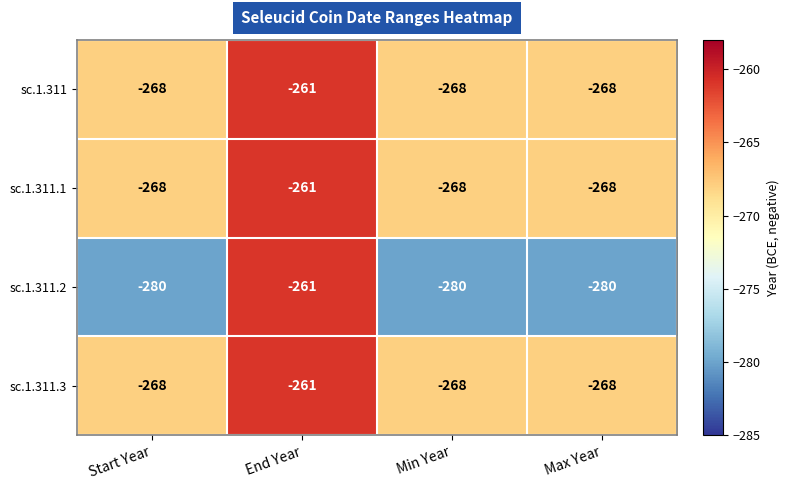

Which label corresponds to the largest value in the chart?

End Year